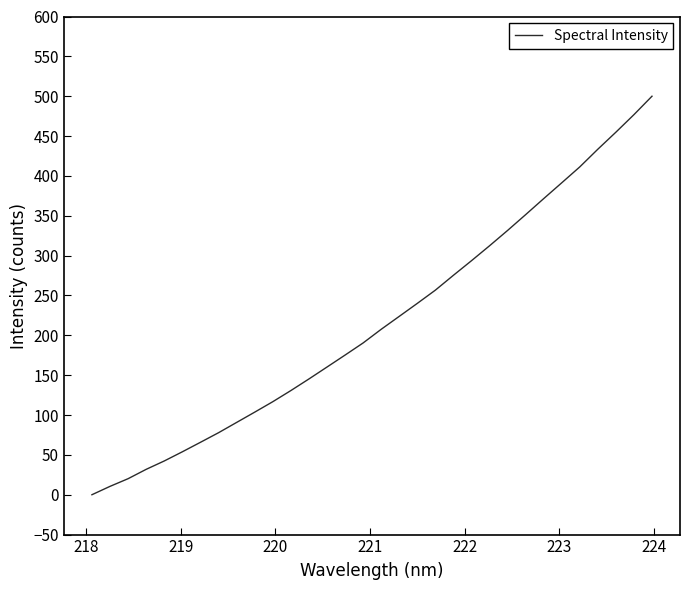

What is the greatest value displayed?

500.0